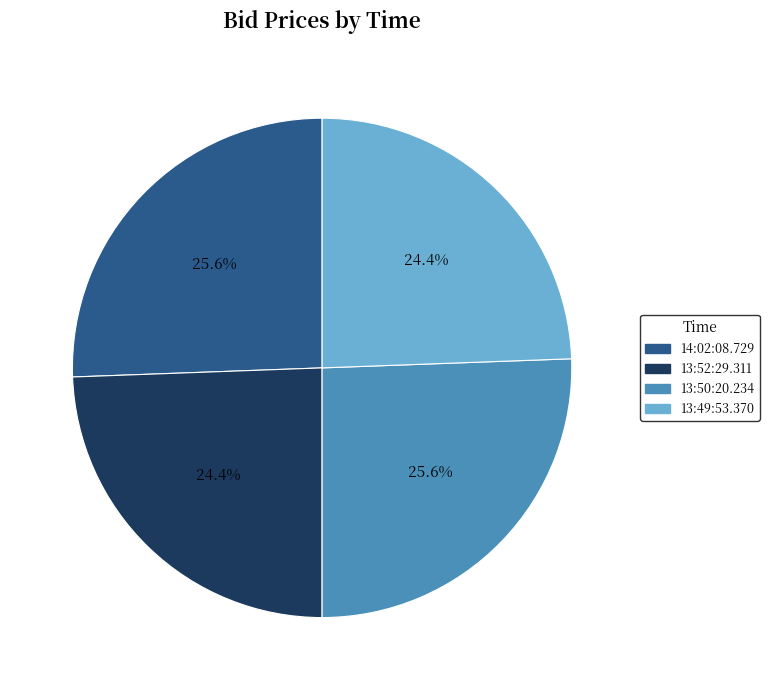

Does 14:02:08.729 account for over 50% of the chart?

No